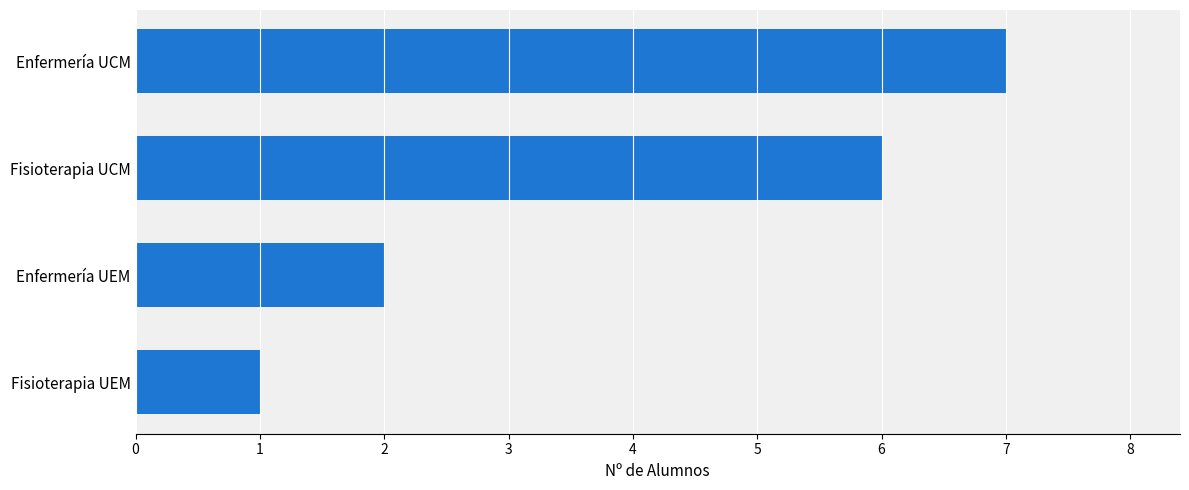

What is the maximum value shown in the chart?

7